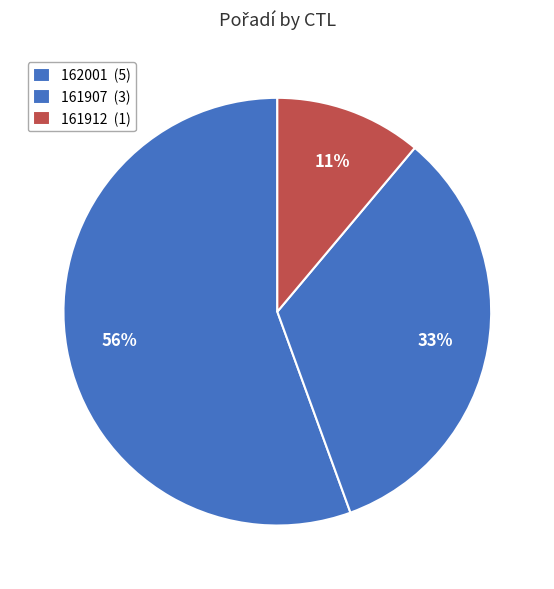

The 161907 slice represents 33% of the pie. True or false?

True